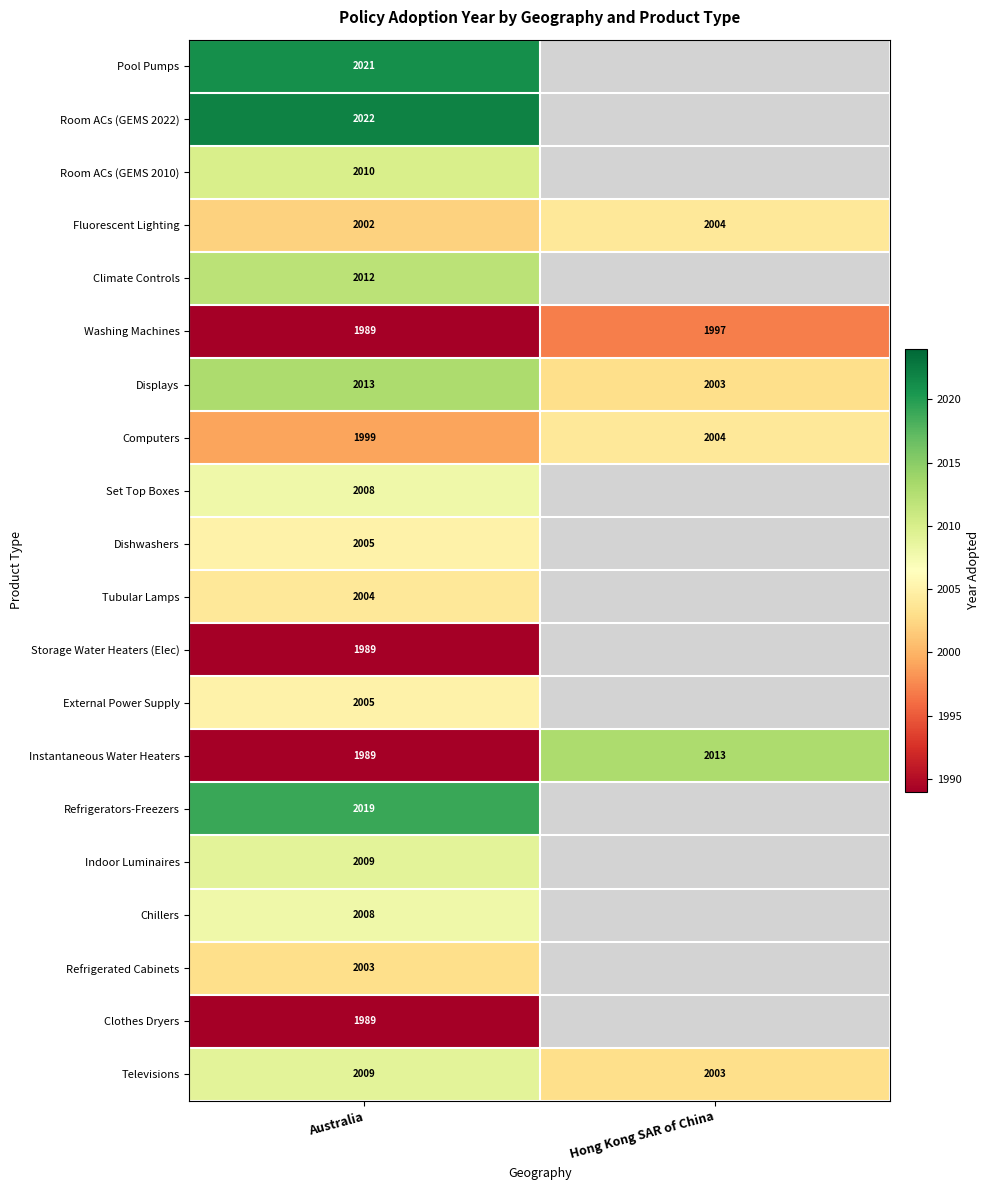

True or false: Instantaneous Water Heaters has a value of 2720 at Australia.

False